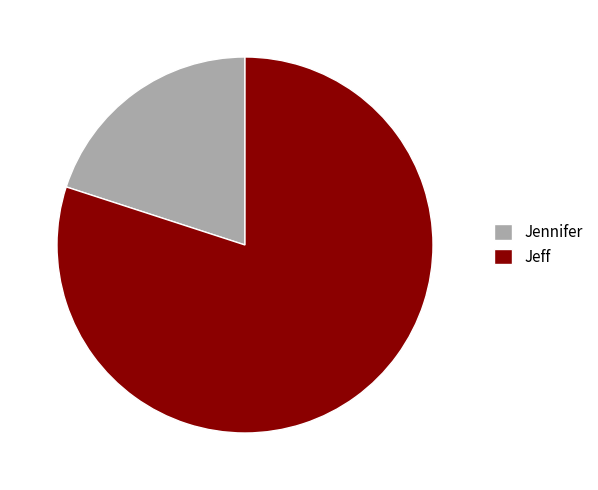

How many segments does this pie chart have?

2